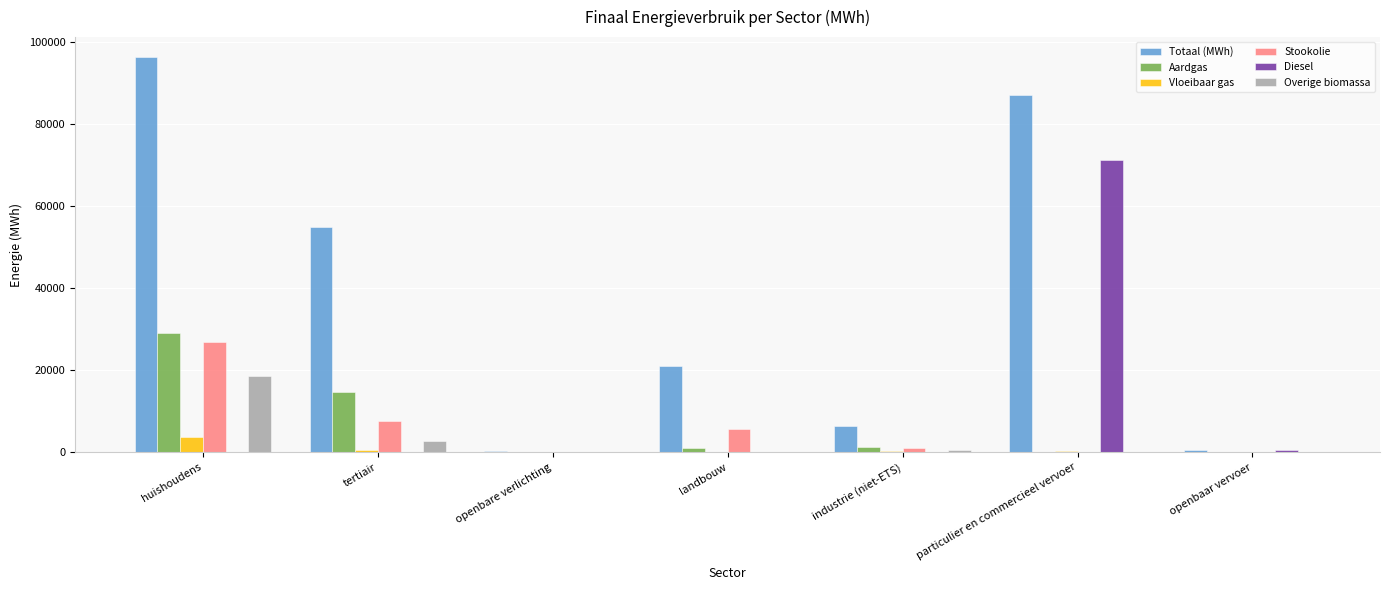

Read the Totaal (MWh) value at tertiair.

54912.1